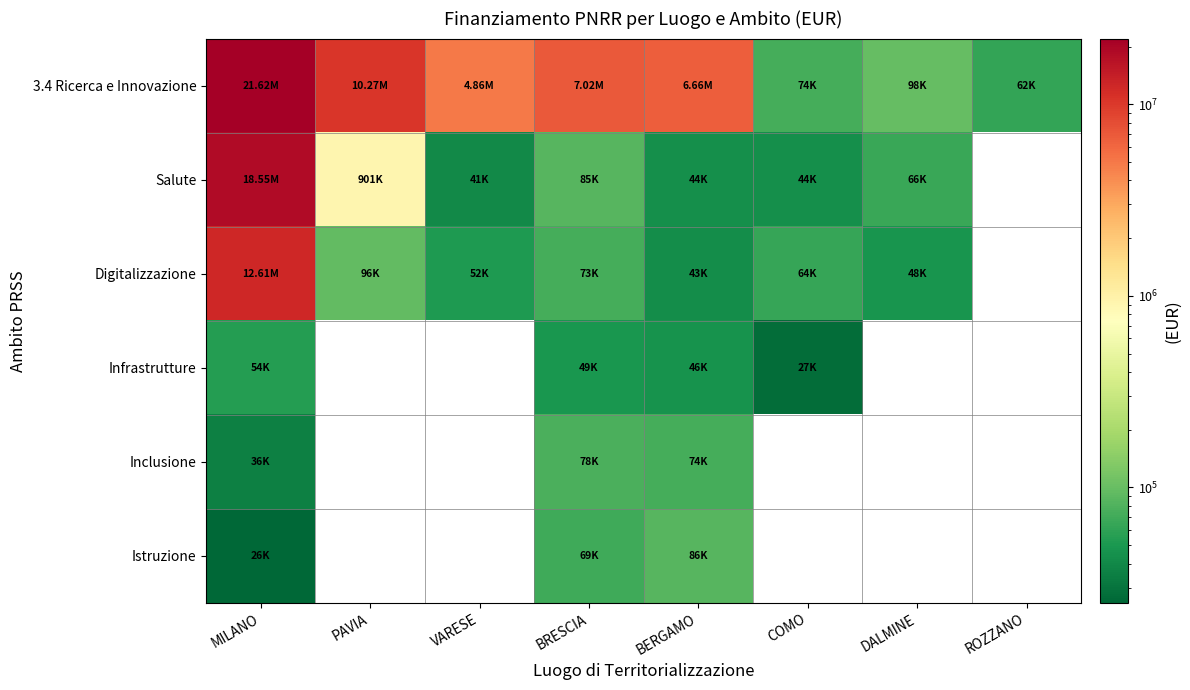

Where does the Digitalizzazione series first go above 73250?

MILANO